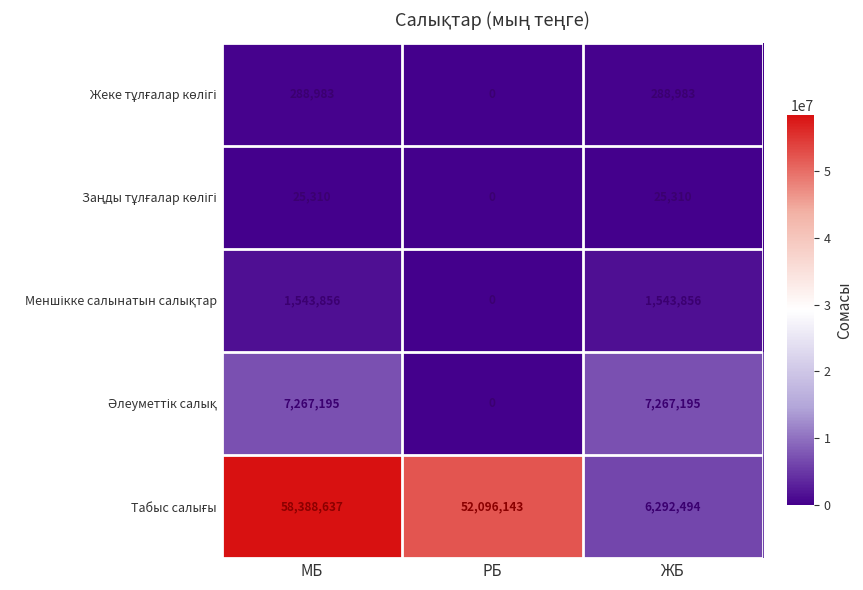

Which category has the lowest value across all series?

РБ